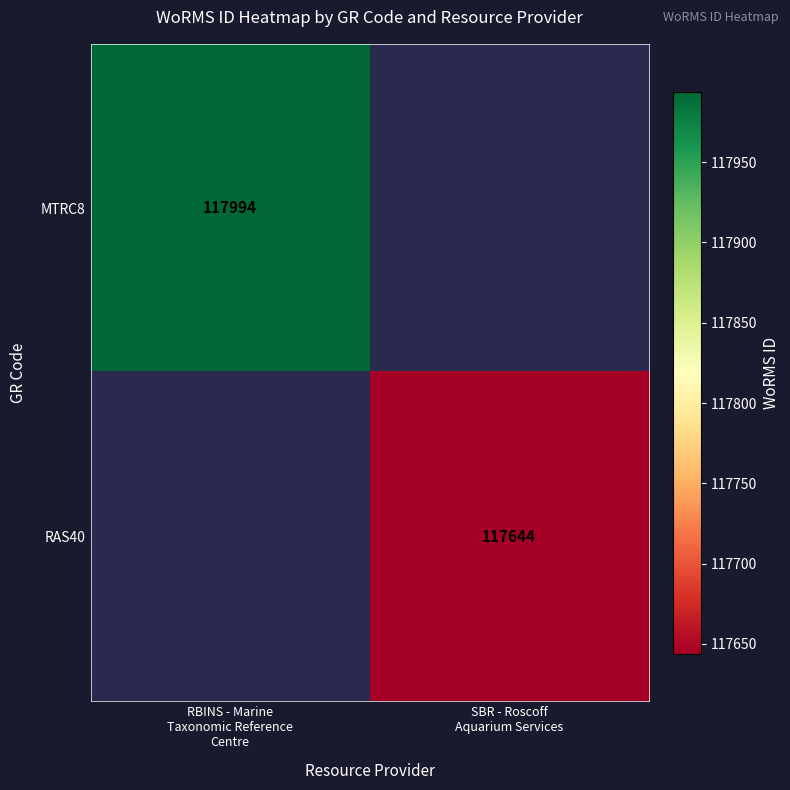

List the series in order of their overall mean, highest first.

MTRC8, RAS40